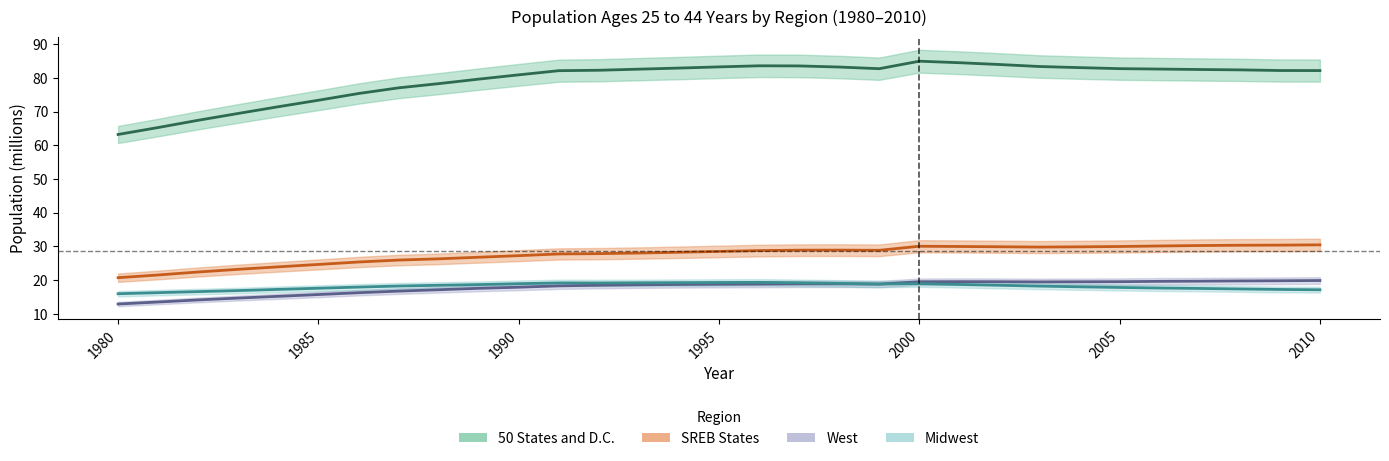

How many interior local valleys does the Midwest series have?

2